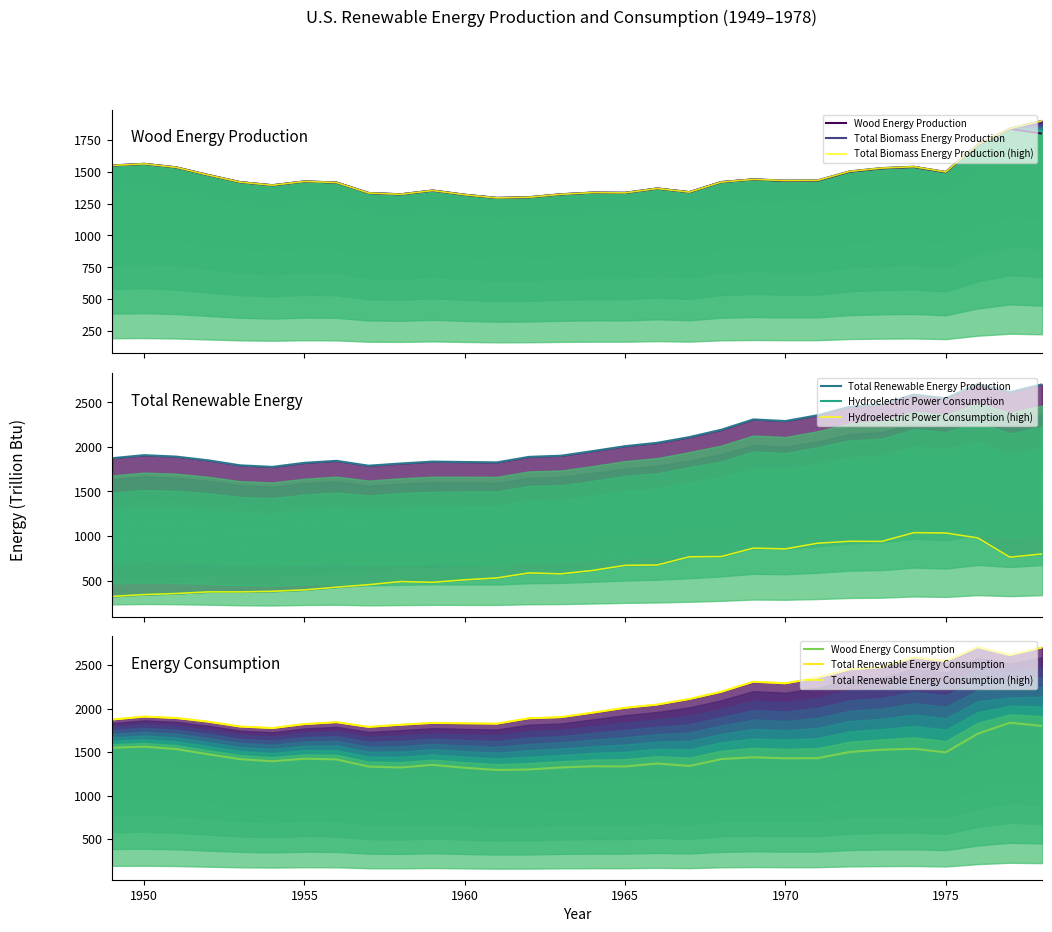

True or false: Hydroelectric Power Consumption and Total Renewable Energy Production cross at least once.

False